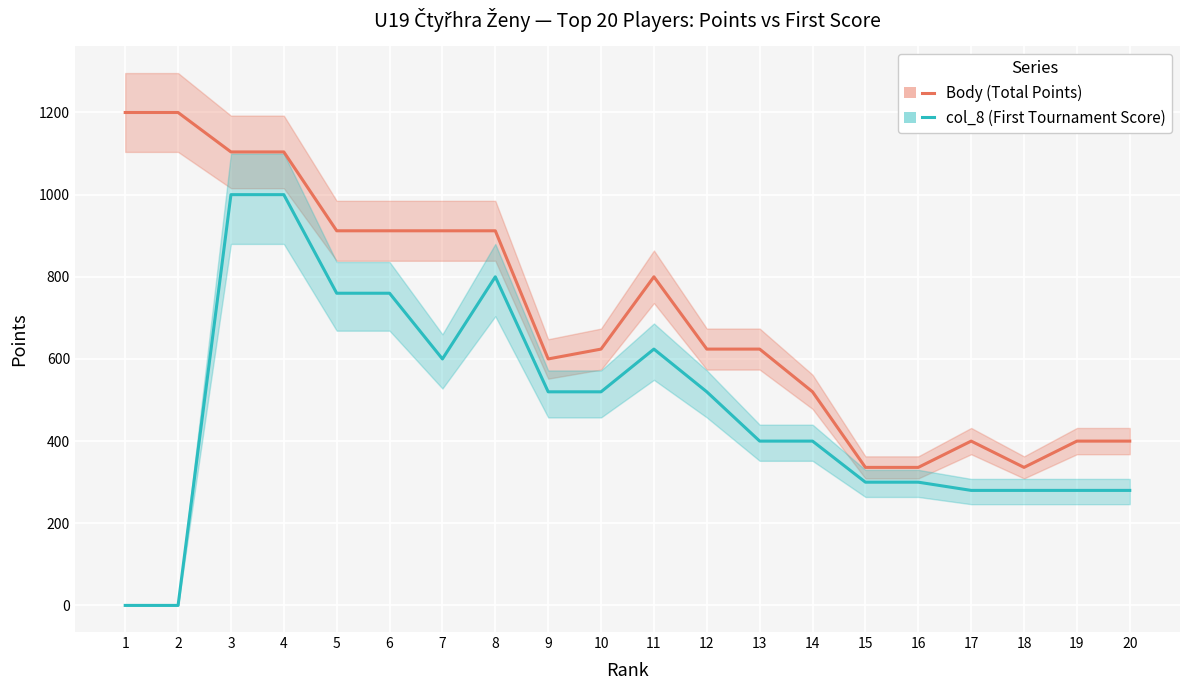

Is the value of col_8 (First Tournament Score) at 4 greater than the value of Body (Total Points) at 5?

Yes